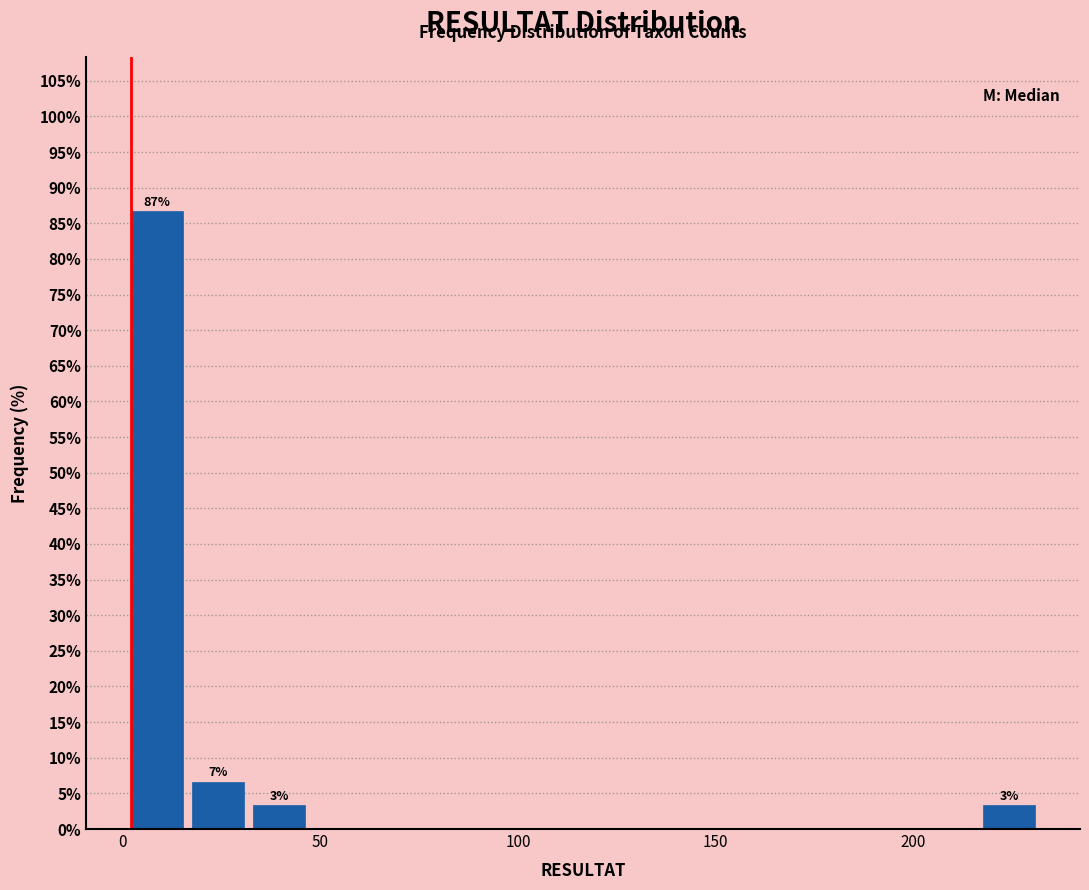

Read against the x-axis, roughly where is the centre of the tallest bar?

10